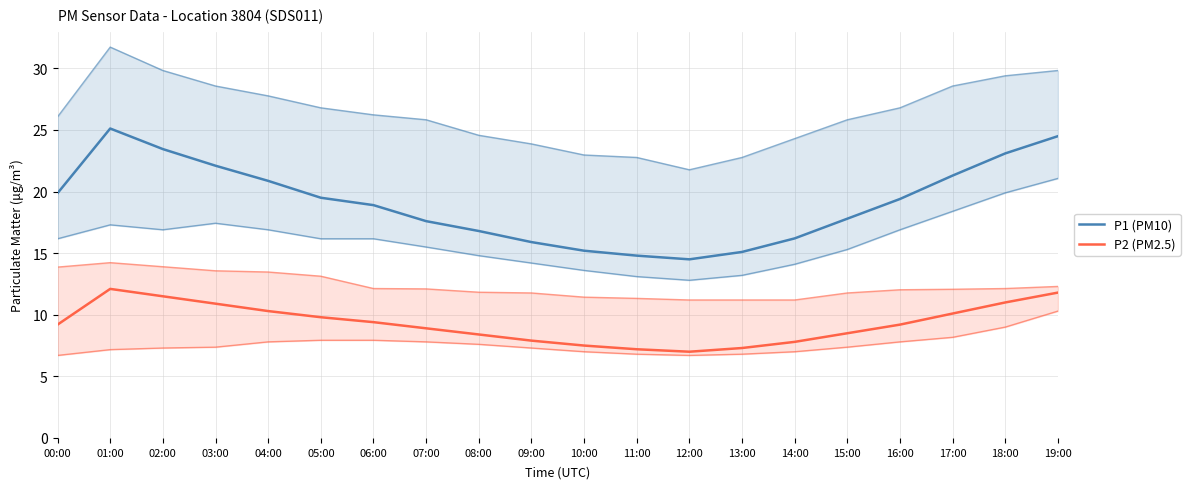

The P1 (PM10) series shows 14.8 at 11:00. True or false?

True